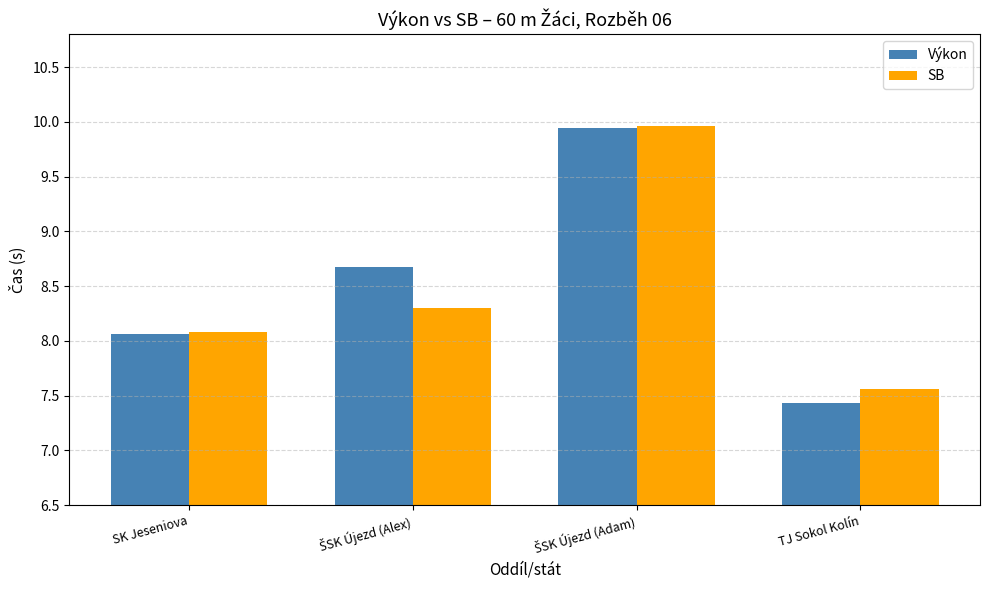

How many bars are there in each group?

2